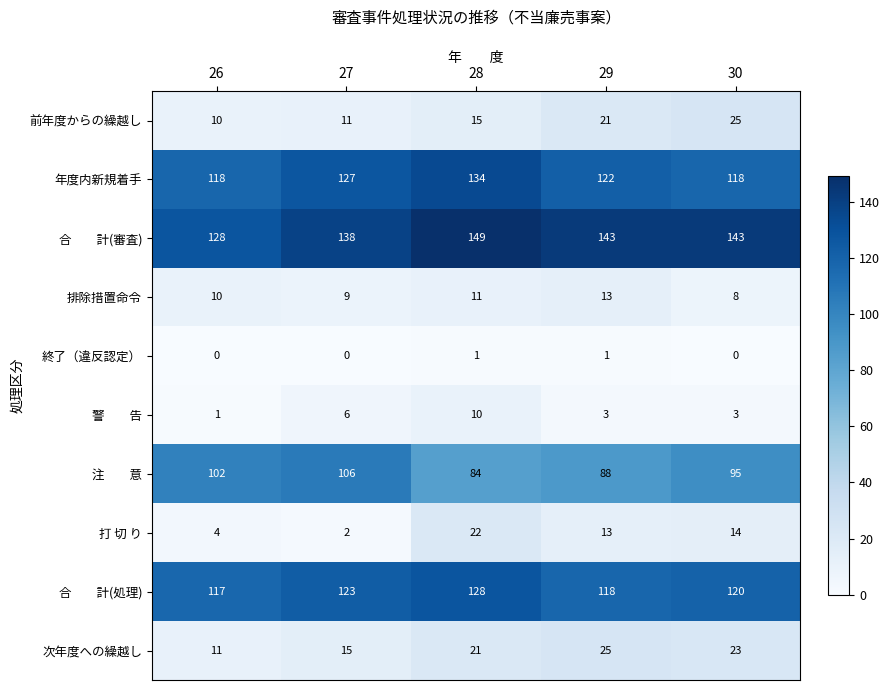

What is the difference between the 前年度からの繰越し values at 29 and 30?

4